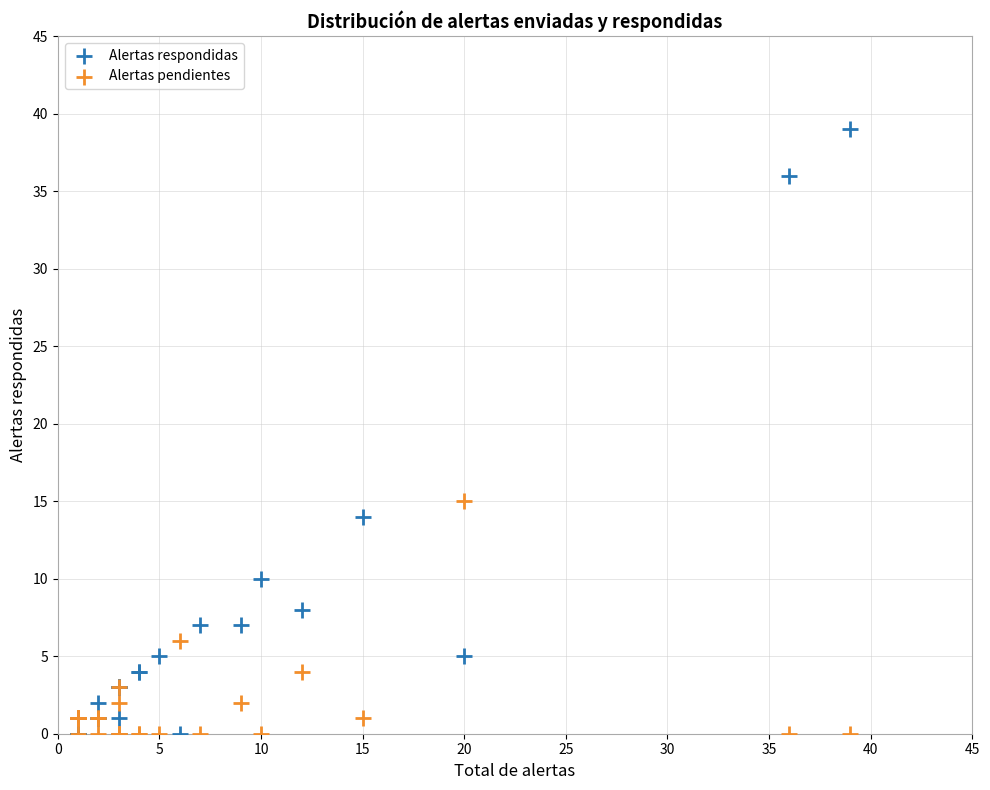

Which series has the widest spread of Y values?

Alertas respondidas